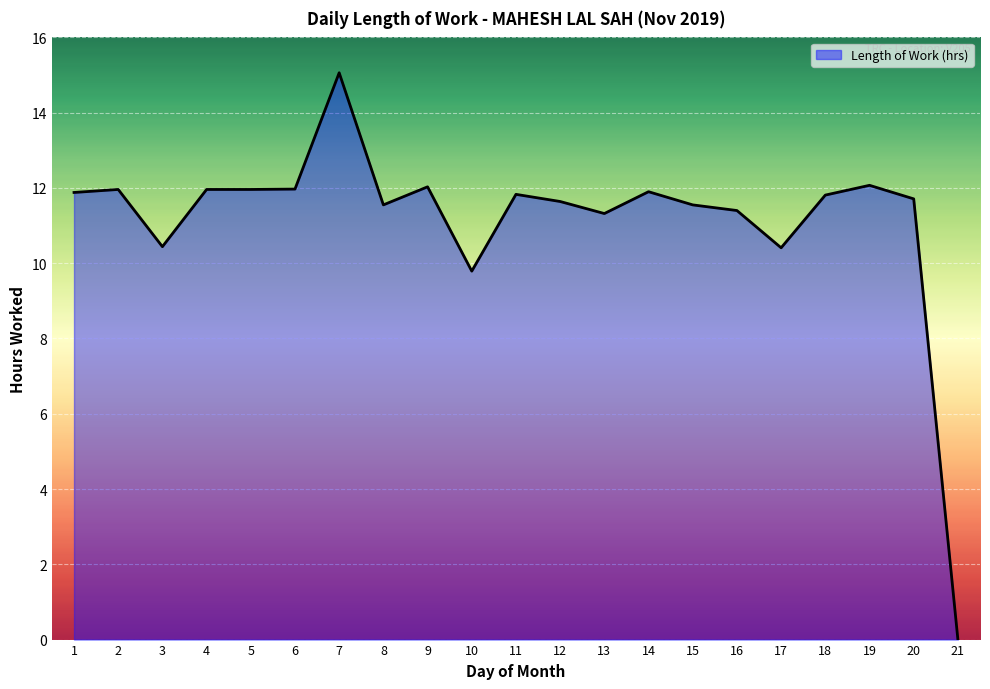

What is the change in value from 15 to 16?

-0.2